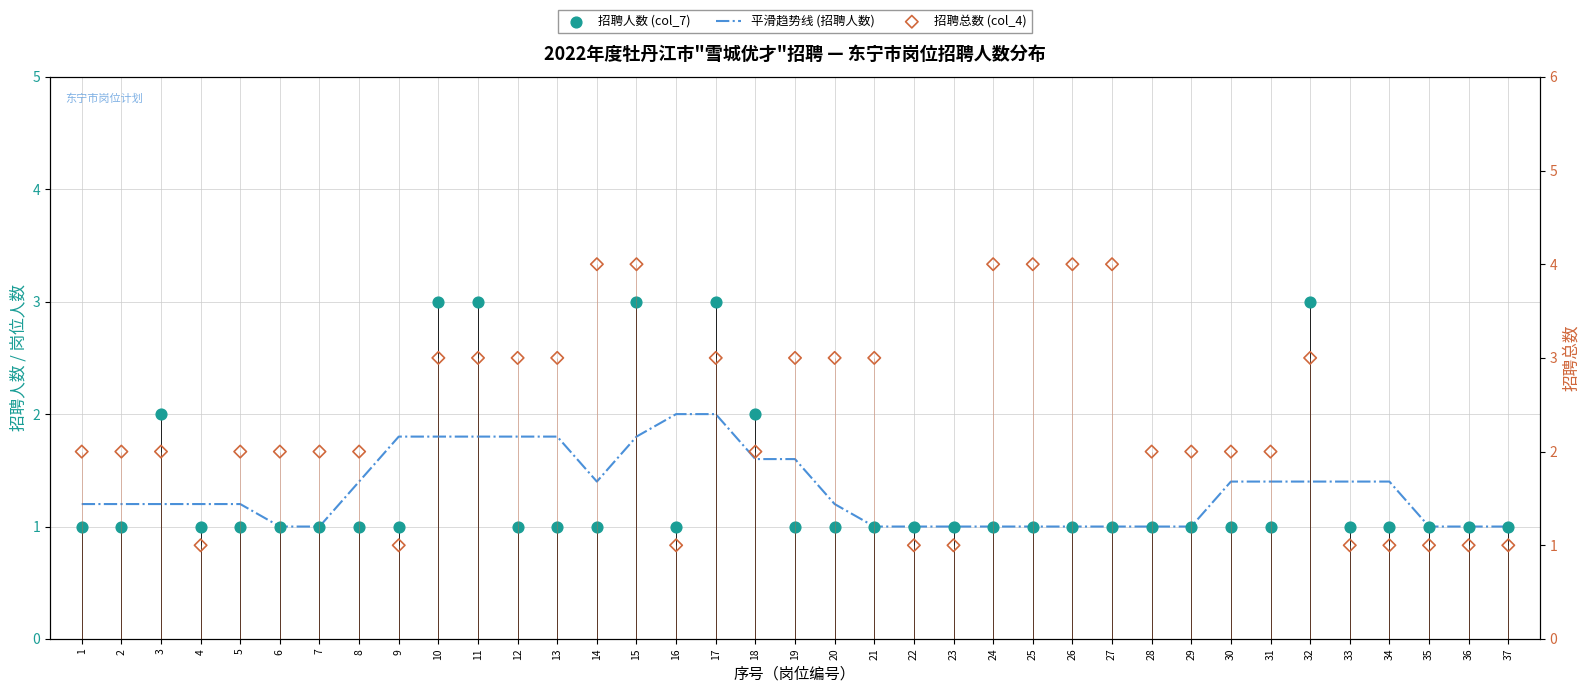

At how many categories does at least one series exceed 3?

6